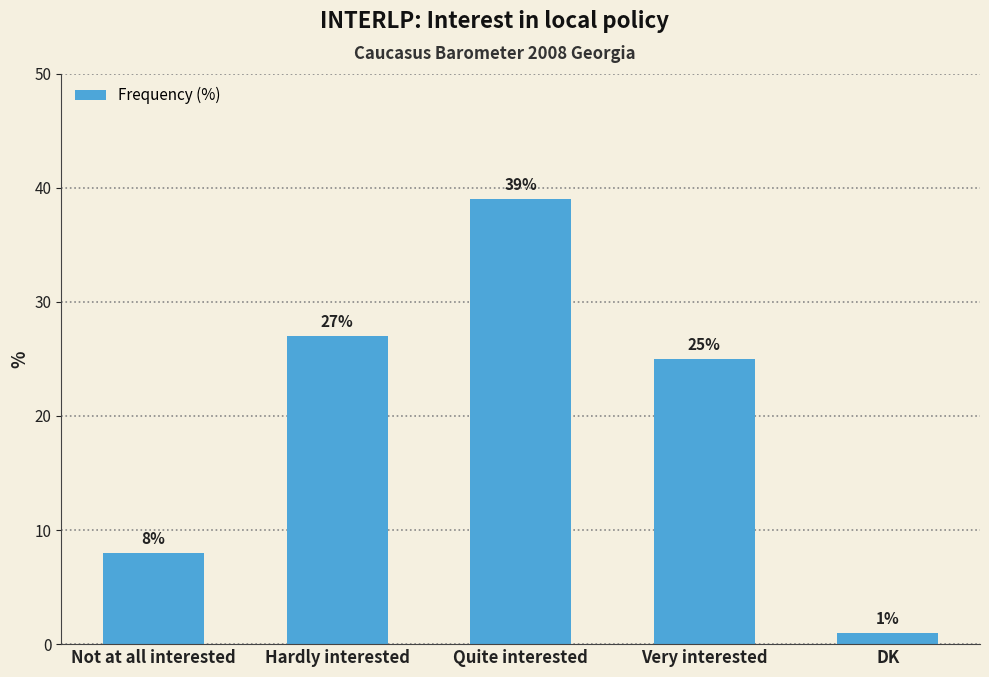

Between Not at all interested and DK, which is larger?

Not at all interested